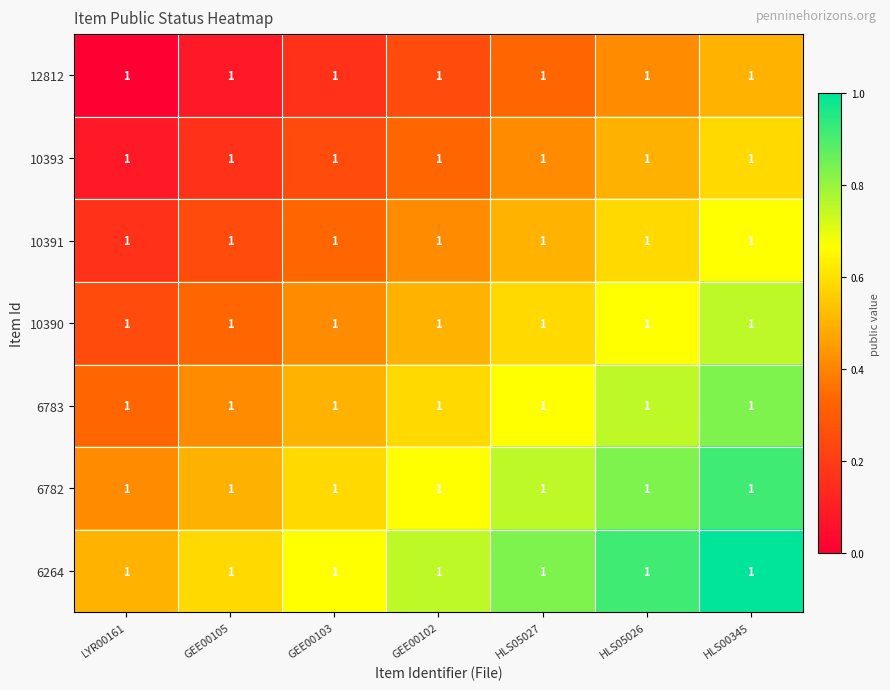

Which series has the largest range (max minus min)?

12812